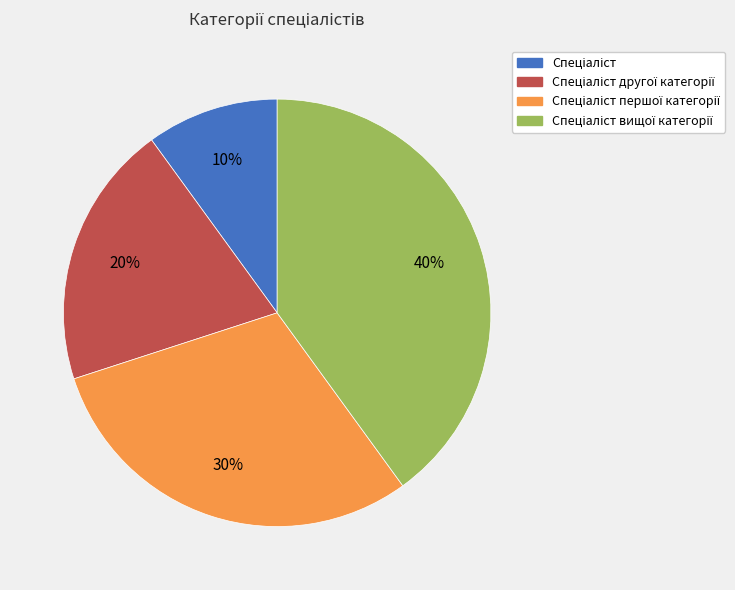

How many slices are in this pie chart?

4